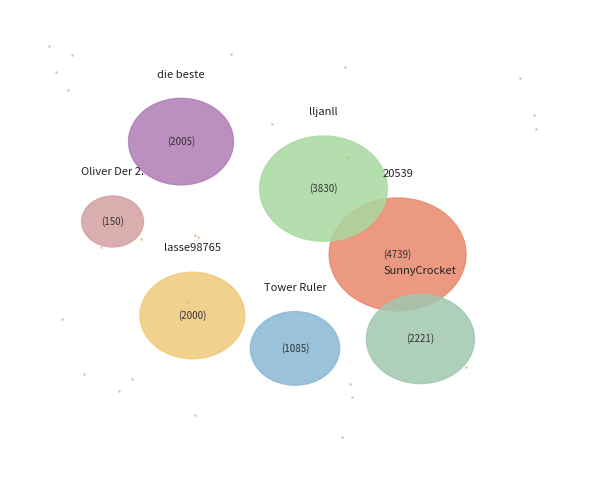

Is die beste the majority of the pie?

No